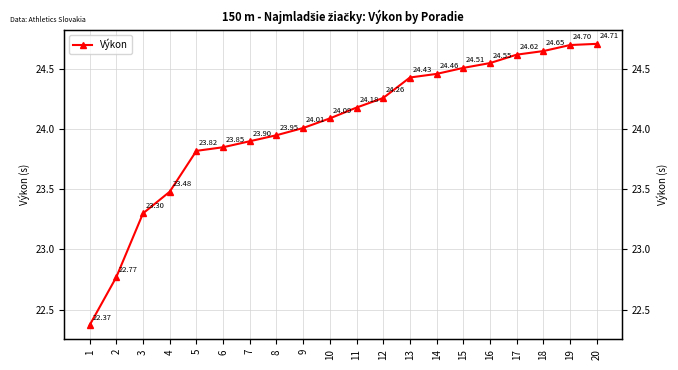

List the labels in order of value, largest first.

20, 19, 18, 17, 16, 15, 14, 13, 12, 11, 10, 9, 8, 7, 6, 5, 4, 3, 2, 1